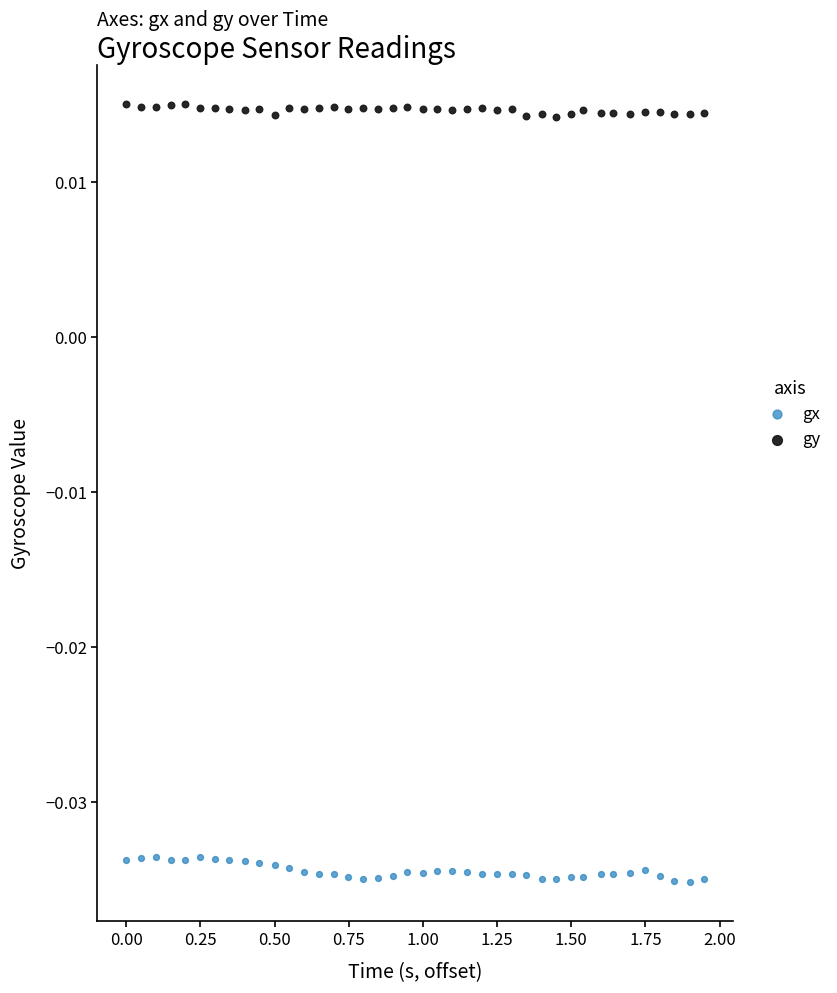

What are all the series names shown in the legend?

gx, gy